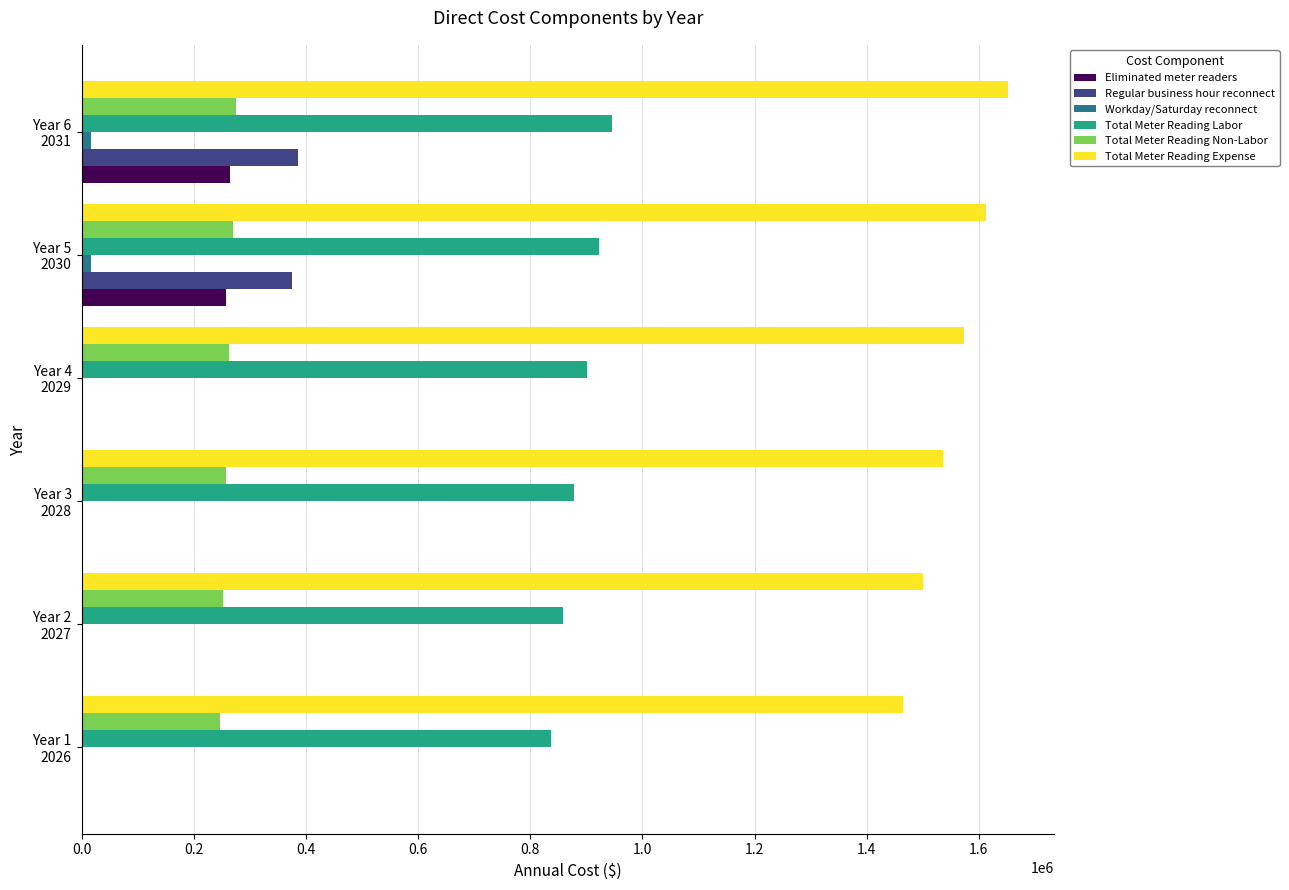

What is the maximum value for Total Meter Reading Expense?

1651935.0